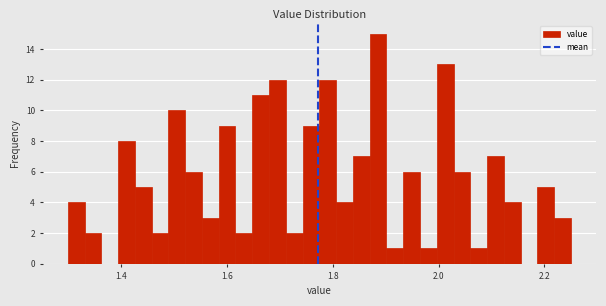

Read against the x-axis, roughly where is the centre of the tallest bar?

1.88